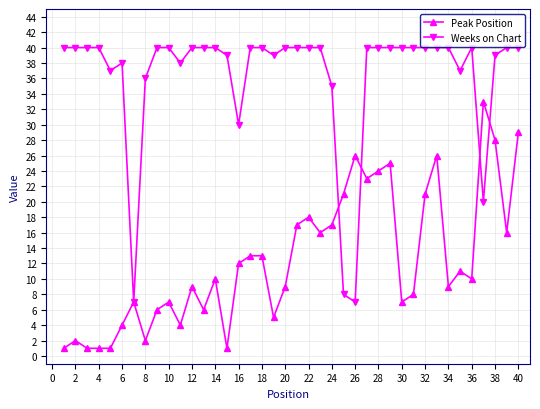

True or false: Weeks on Chart and Peak Position cross at least once.

True